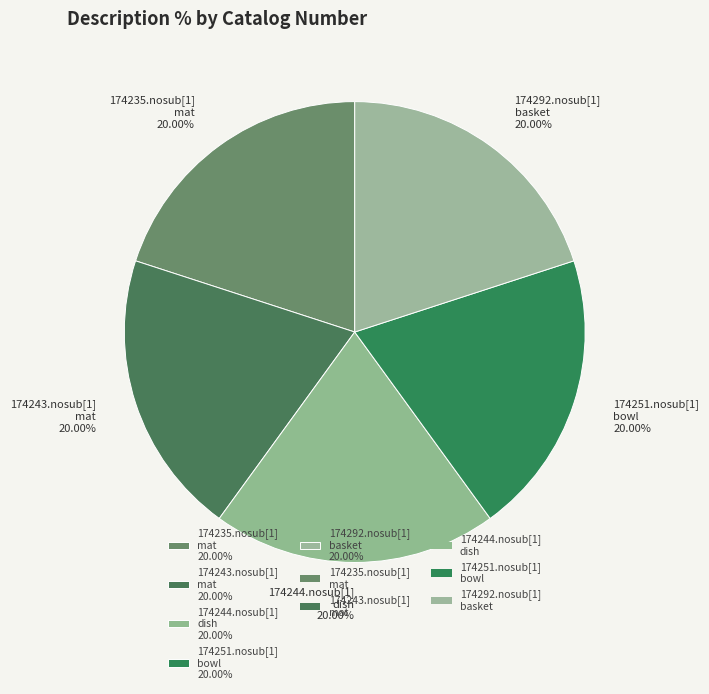

Does any single category account for the majority?

No